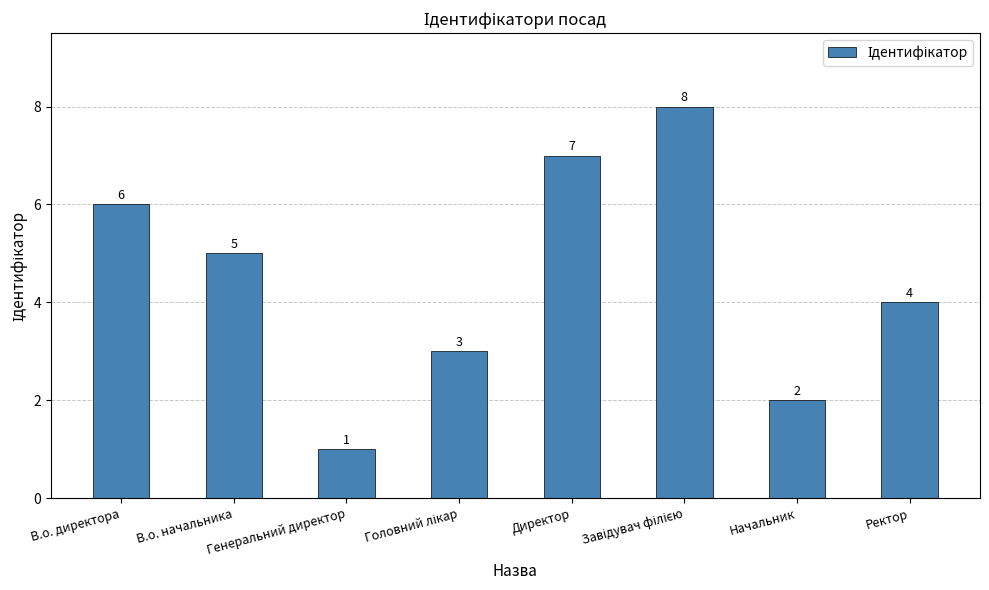

How many values are below 5?

4